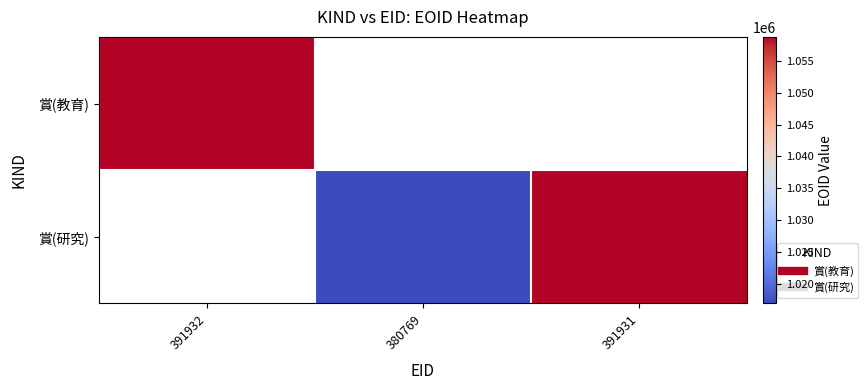

How many categories are shown in the chart?

3